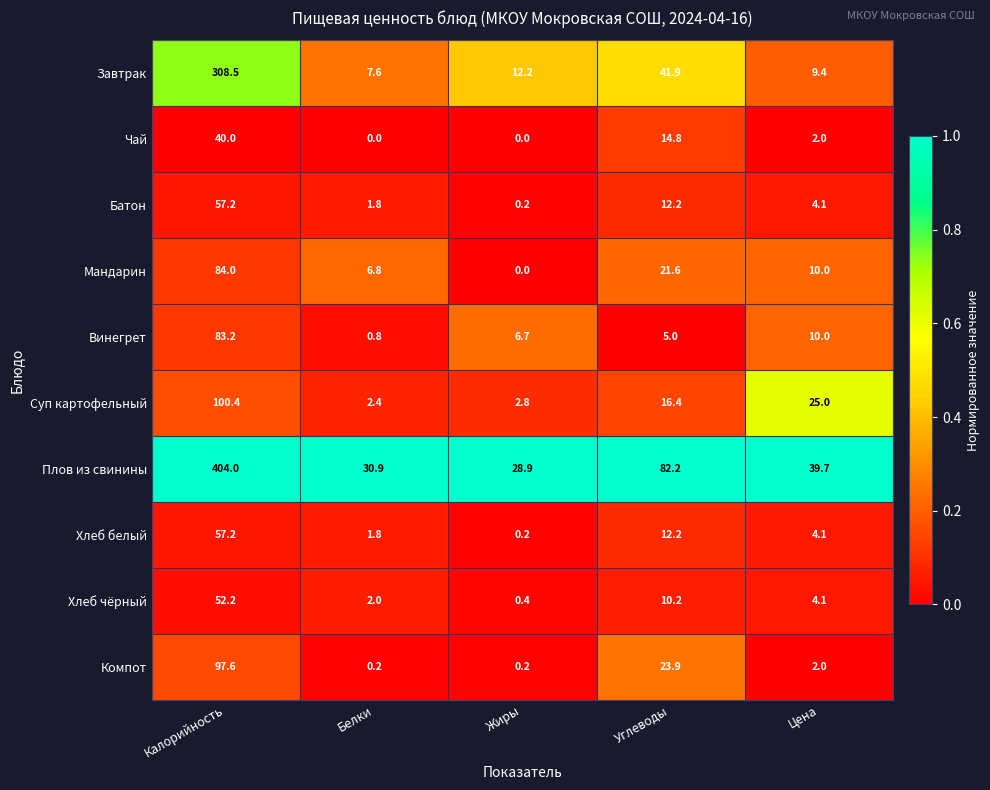

What is the difference between the highest and lowest values at Жиры?

28.9